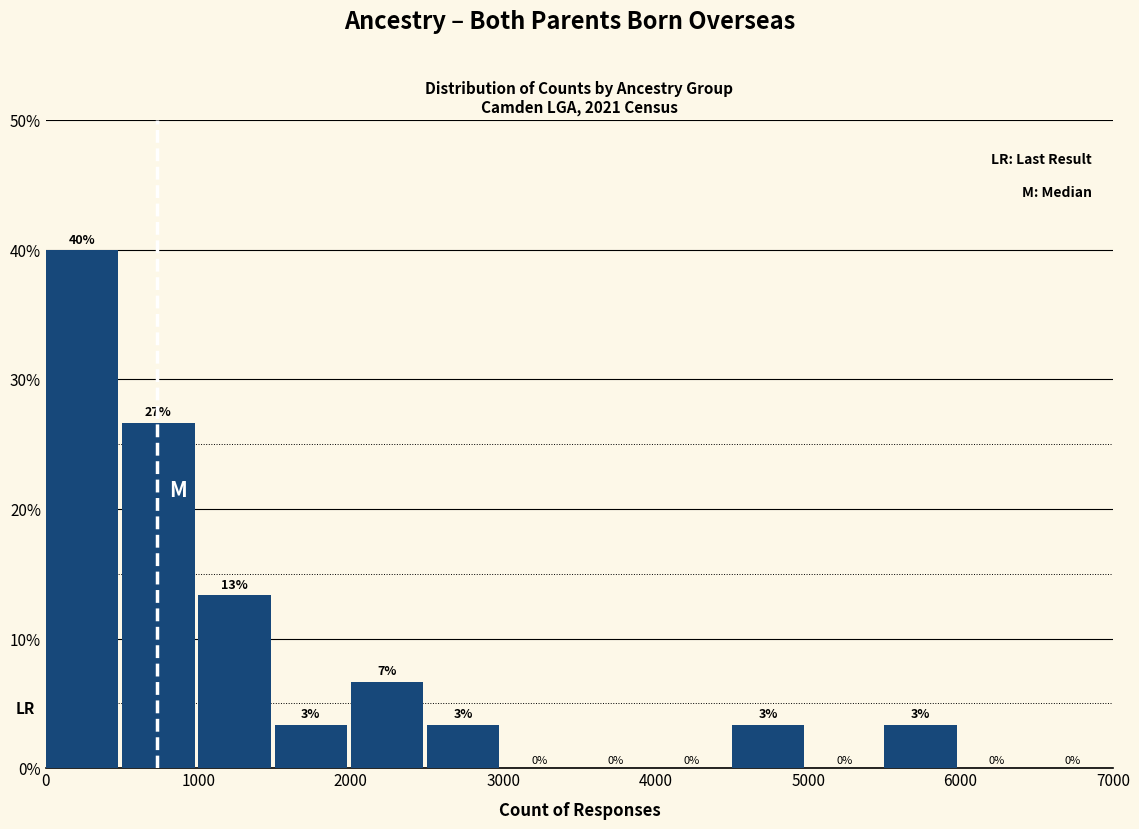

Which range on the x-axis has the tallest bar?

0 to 500